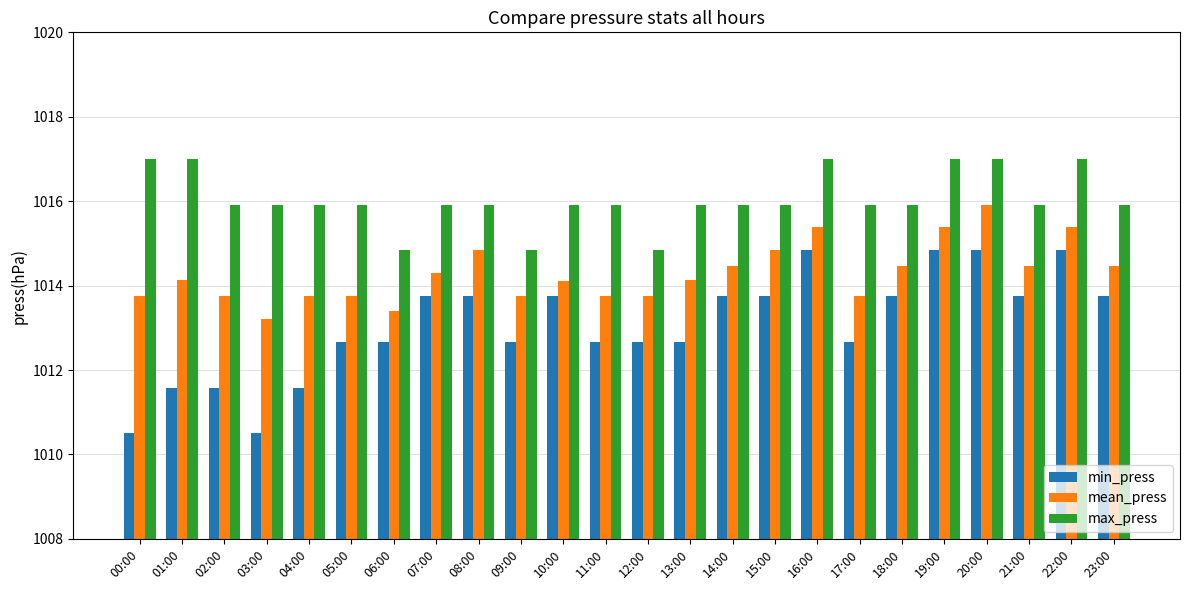

What is the value of the max_press bar at the 8th from the left?

1015.9